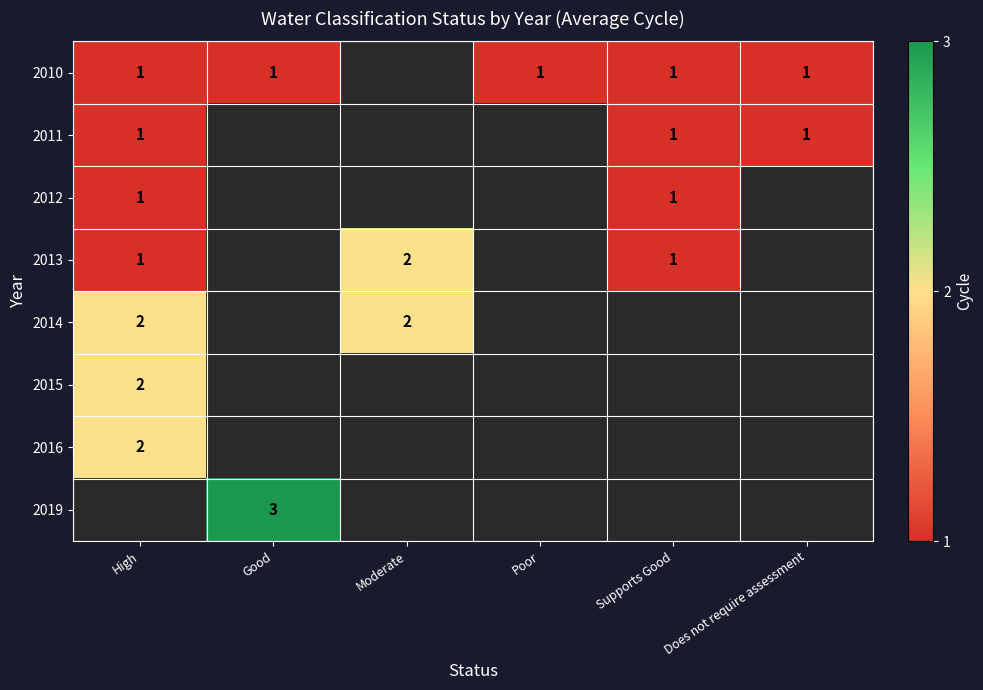

What is the minimum value shown in the chart?

1.0